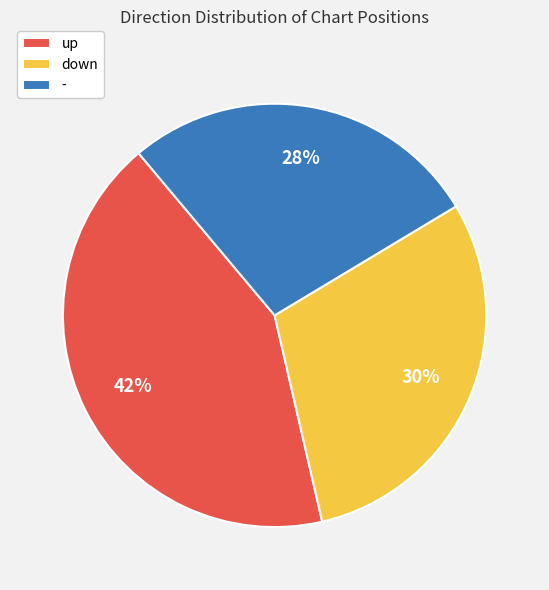

Which has a higher value, down or -?

down